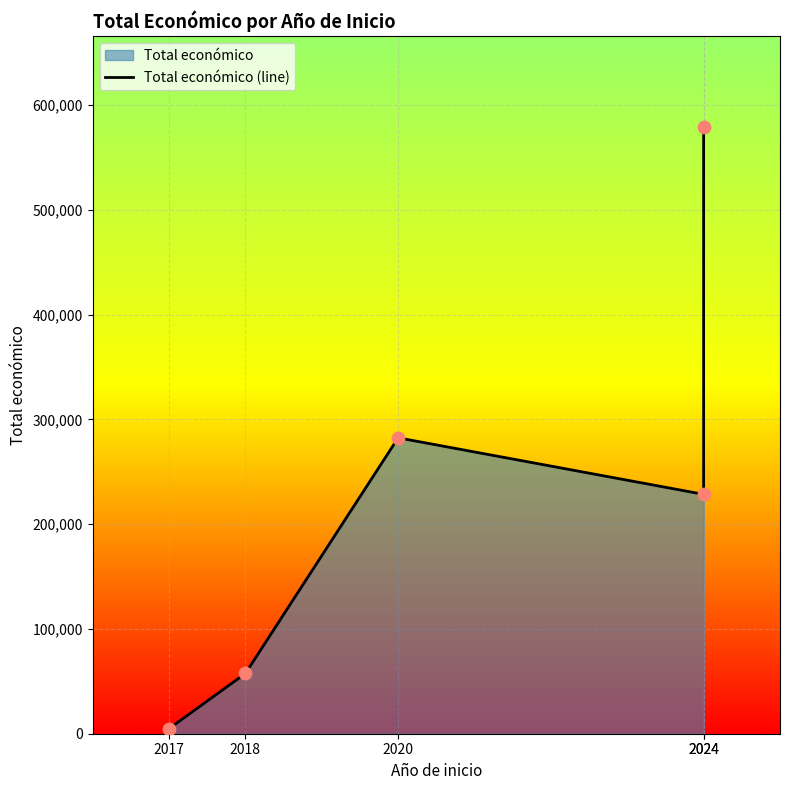

What is the change in value from 2020 to 2024?

+296688